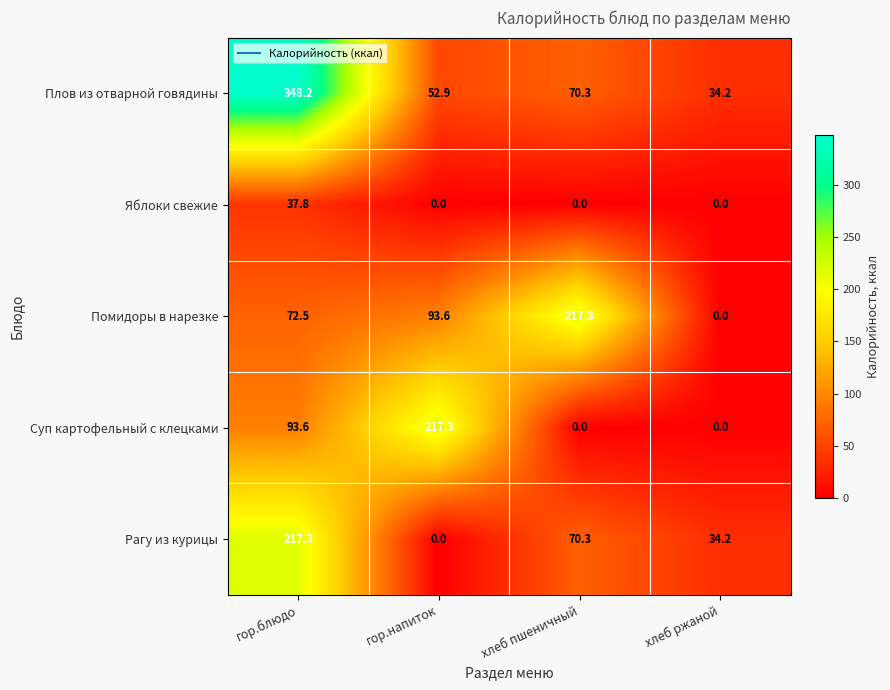

Is the value of Яблоки свежие at хлеб пшеничный greater than the value of Рагу из курицы at хлеб пшеничный?

No